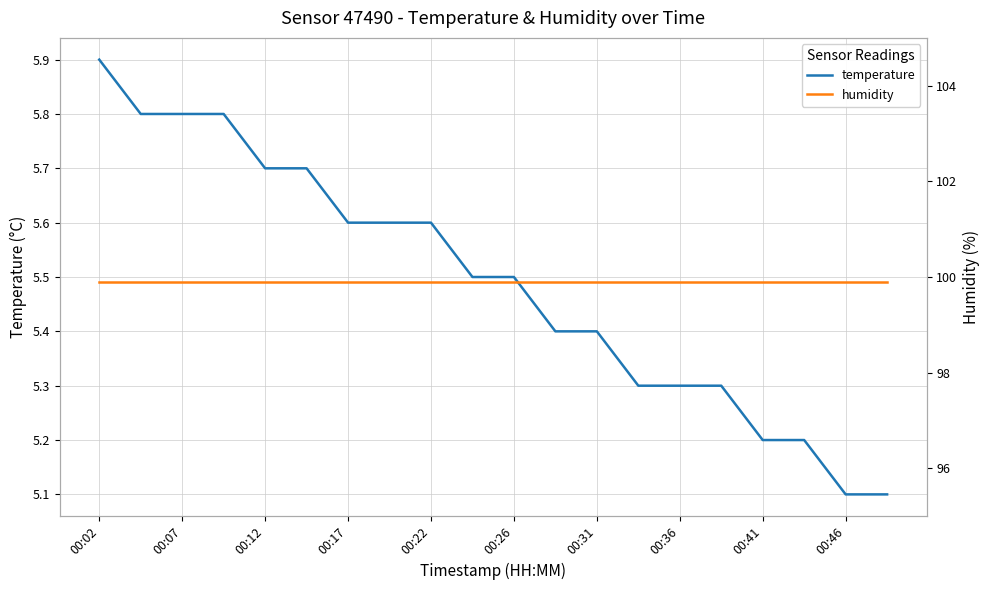

What is the lowest value of the temperature series?

5.1